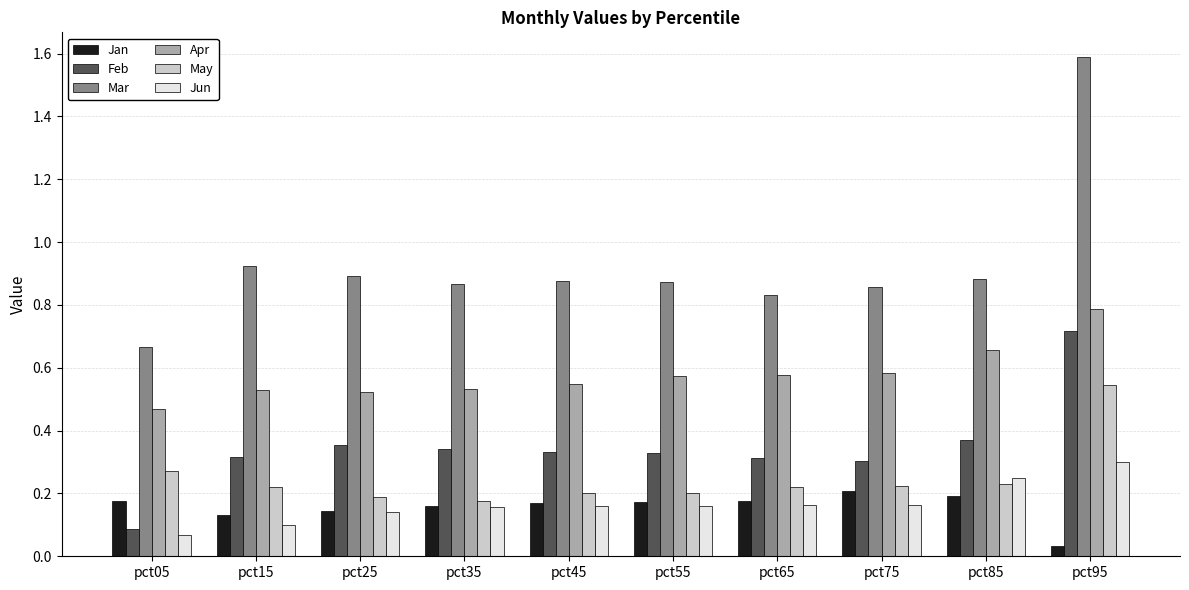

Which series has the largest total across all categories?

Mar